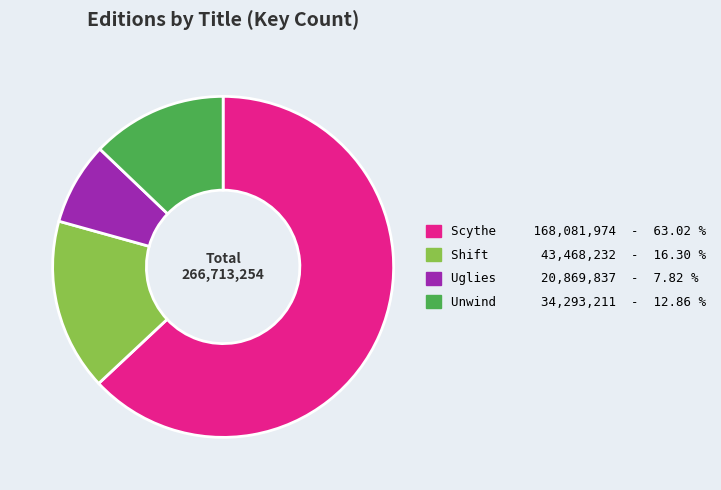

Which slice is the largest?

Scythe